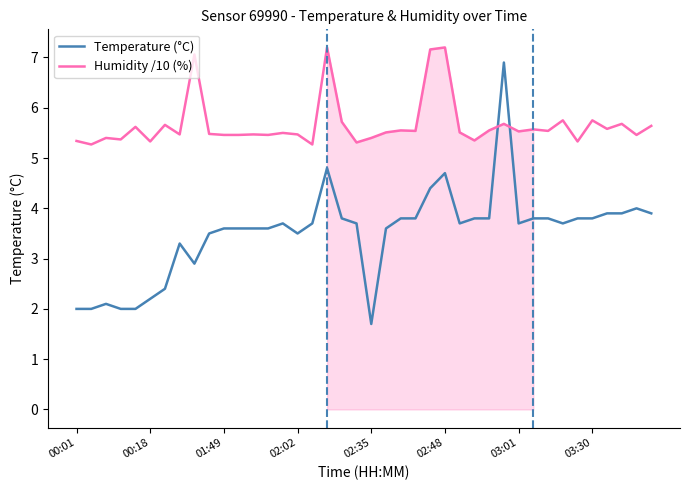

Reading left to right, transcribe all the data shown in this chart.

Temperature (°C): 2.0	2.0	2.1	2.0	2.0	2.2	2.4	3.3	2.9	3.5	3.6	3.6	3.6	3.6	3.7	3.5	3.7	4.8	3.8	3.7	1.7	3.6	3.8	3.8	4.4	4.7	3.7	3.8	3.8	6.9	3.7	3.8	3.8	3.7	3.8	3.8	3.9	3.9	4.0	3.9
Humidity /10 (%): 5.3	5.3	5.4	5.4	5.6	5.3	5.7	5.5	7.1	5.5	5.5	5.5	5.5	5.5	5.5	5.5	5.3	7.2	5.7	5.3	5.4	5.5	5.5	5.5	7.2	7.2	5.5	5.3	5.5	5.7	5.5	5.6	5.5	5.8	5.3	5.8	5.6	5.7	5.5	5.6